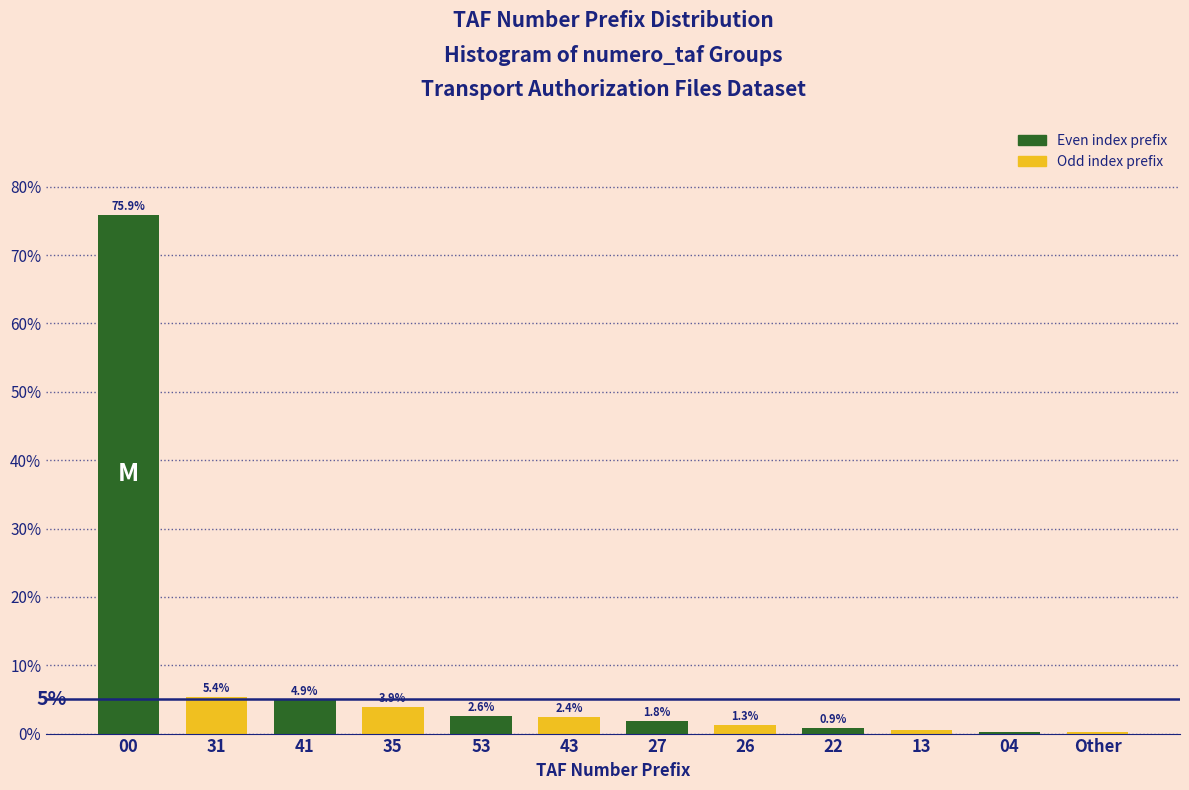

Which category has the highest value across all series?

00